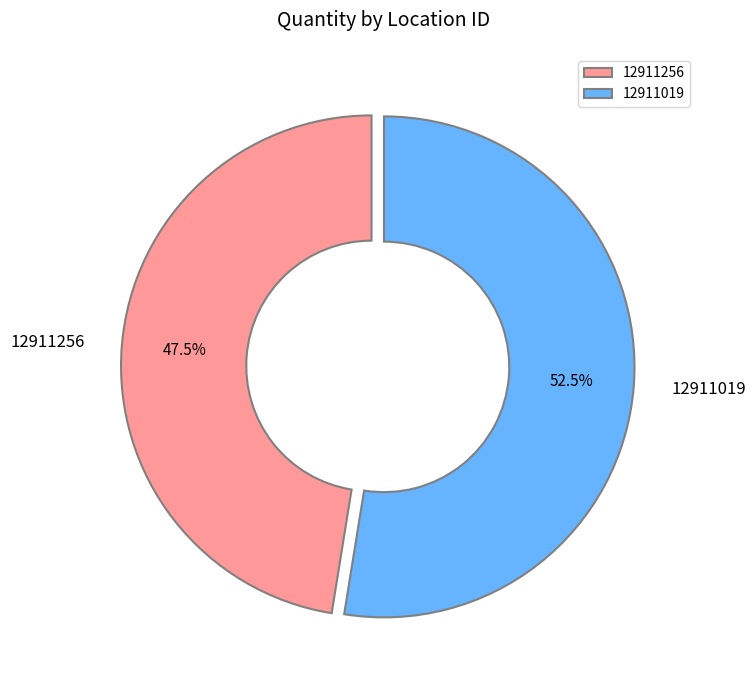

What is the ratio of the value at 12911256 to the value at 12911019?

0.9